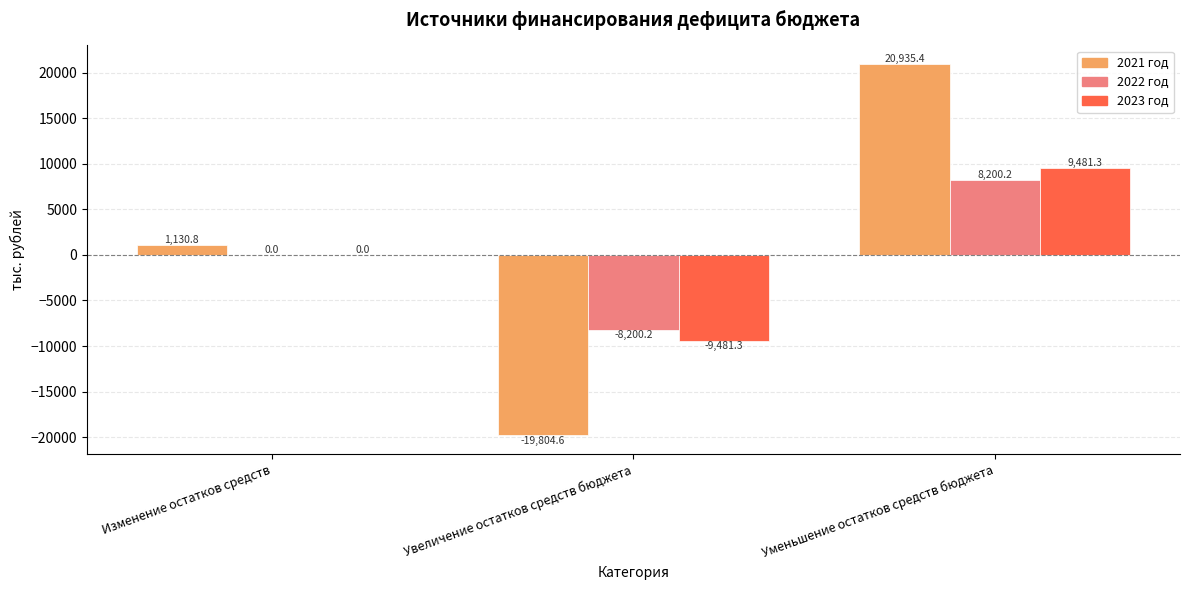

How many values in the 2021 год series exceed 1130?

2